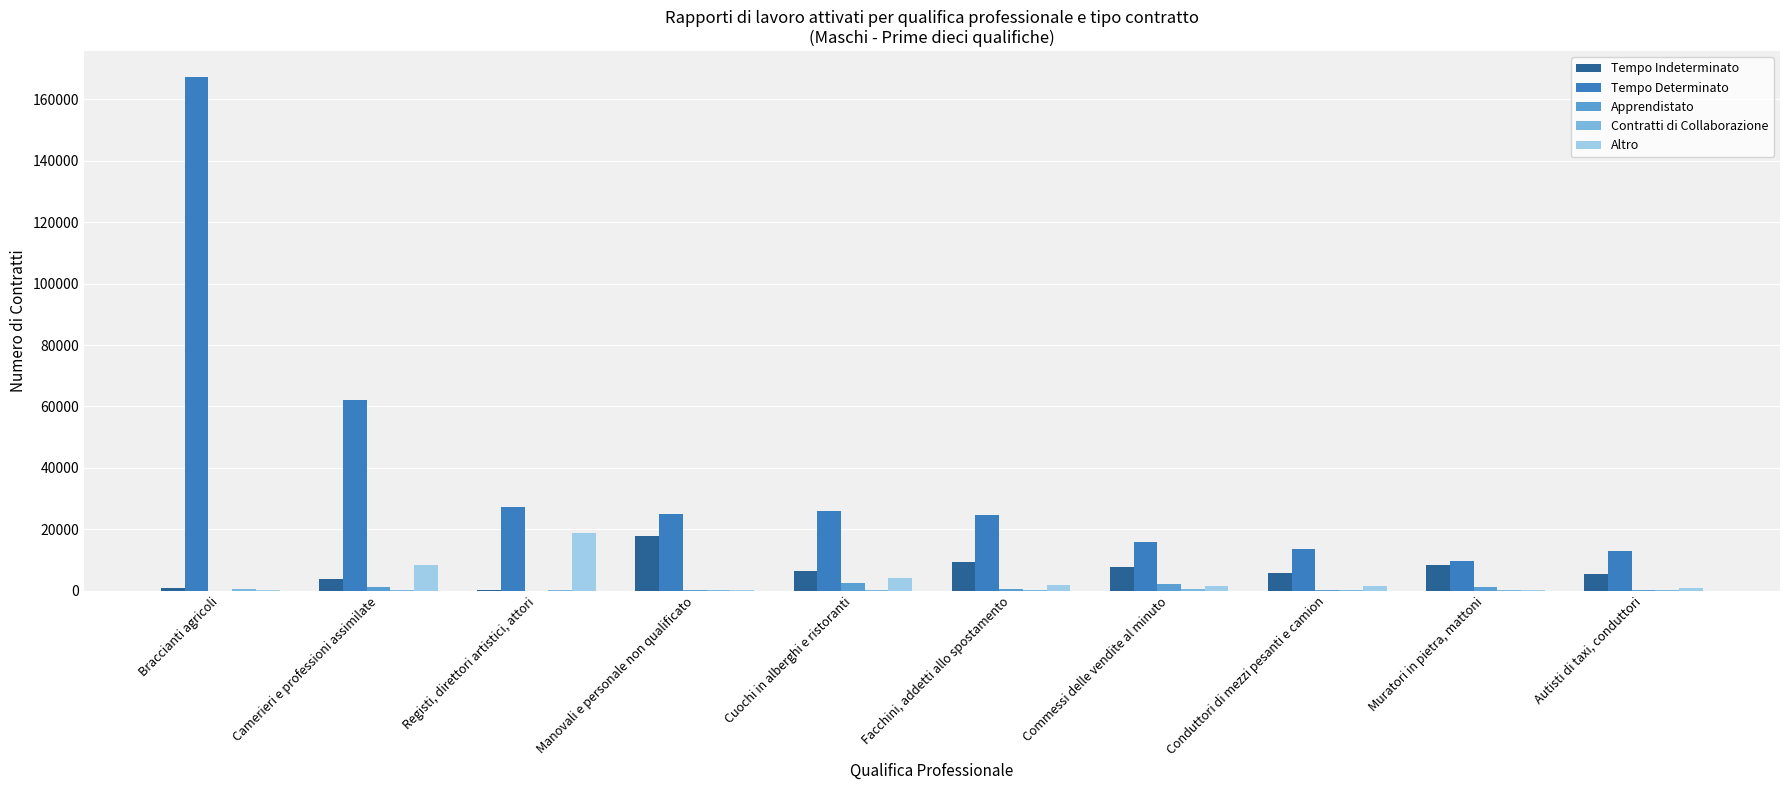

What is the maximum value for Tempo Indeterminato?

17779